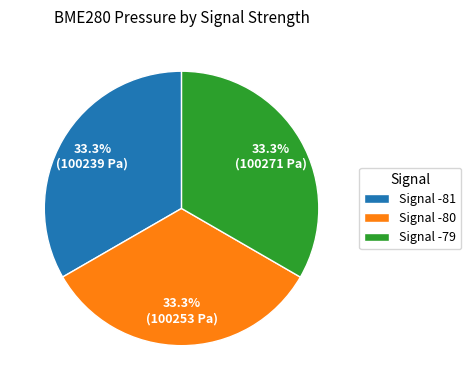

Is there any slice that represents more than half of the pie?

No